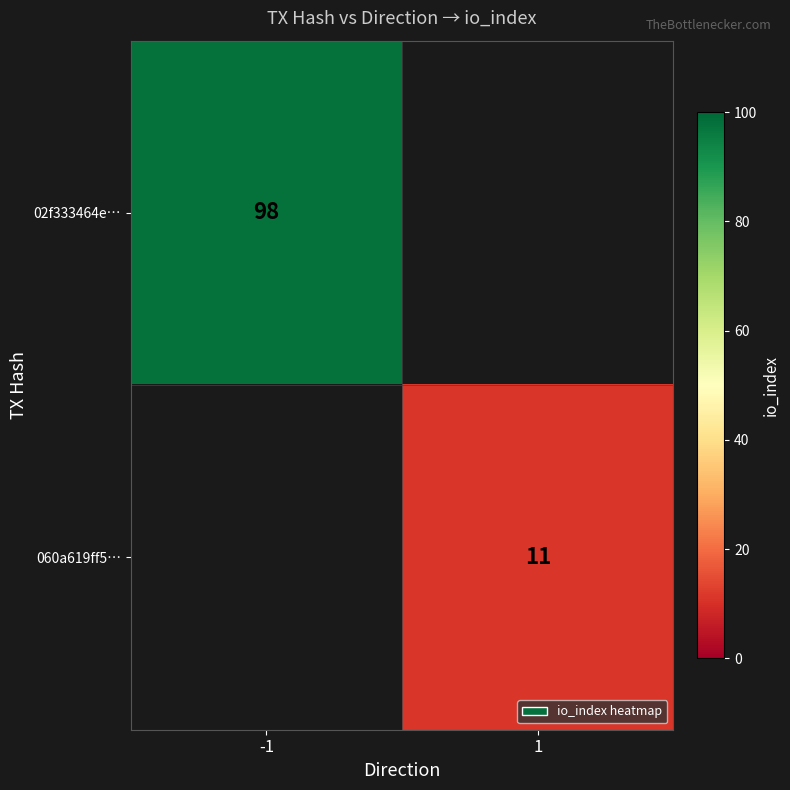

At how many categories does at least one series exceed 26?

1